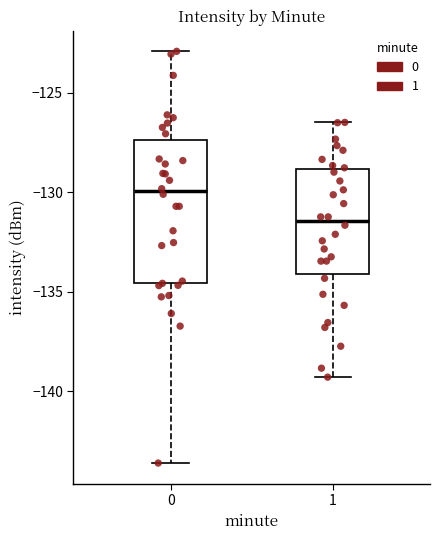

Which box's median line is the highest?

0